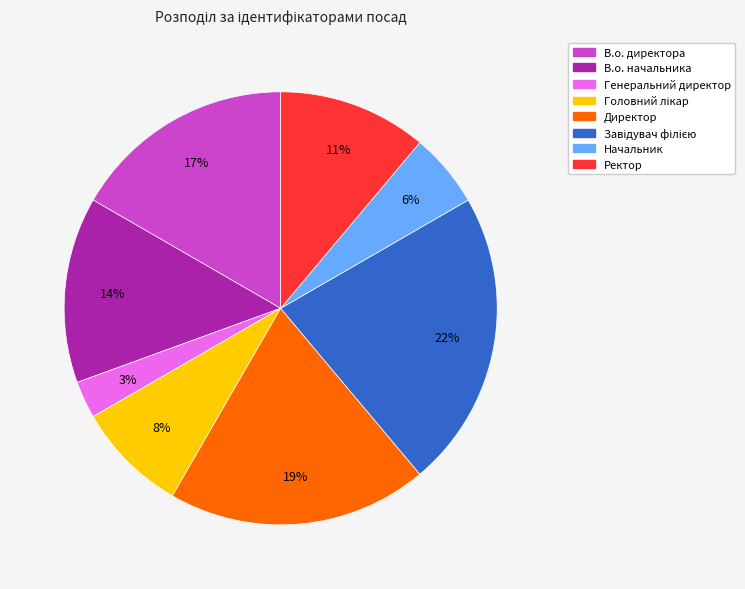

How many slices are in this pie chart?

8